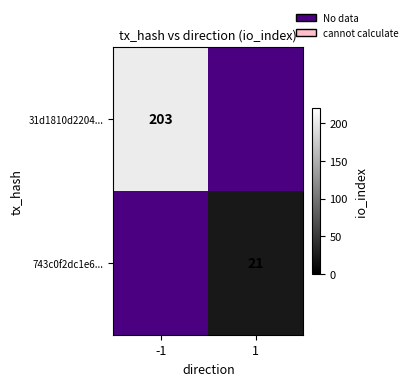

True or false: 743c0f2dc1e6... has a value of 21.0 at 1.

True